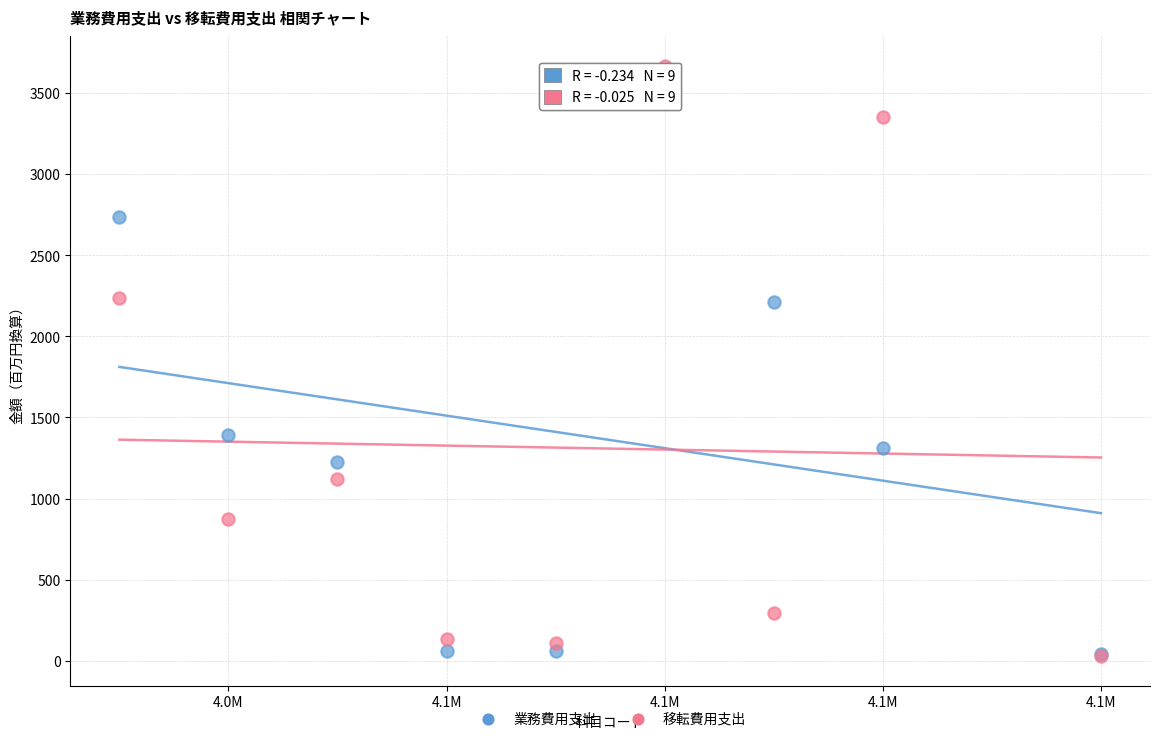

What are all the series names shown in the legend?

業務費用支出, 移転費用支出